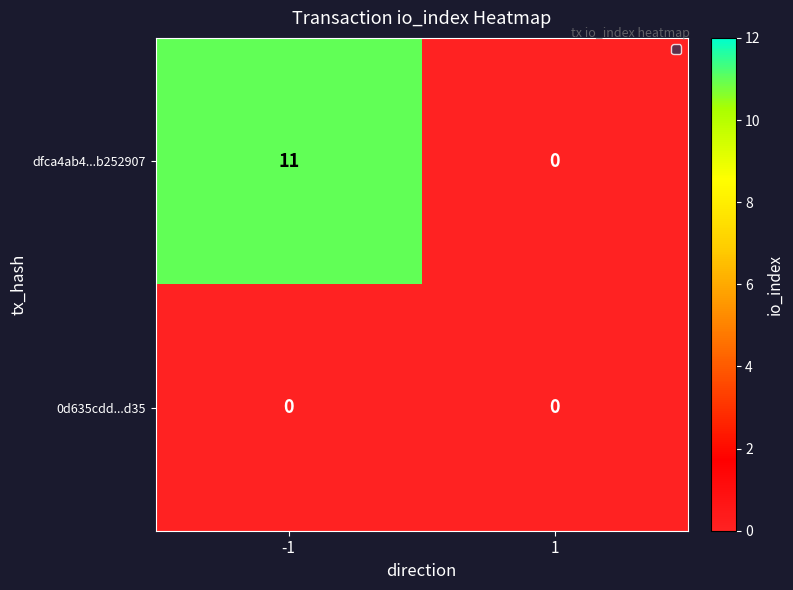

At which category is the sum across all series the highest?

-1